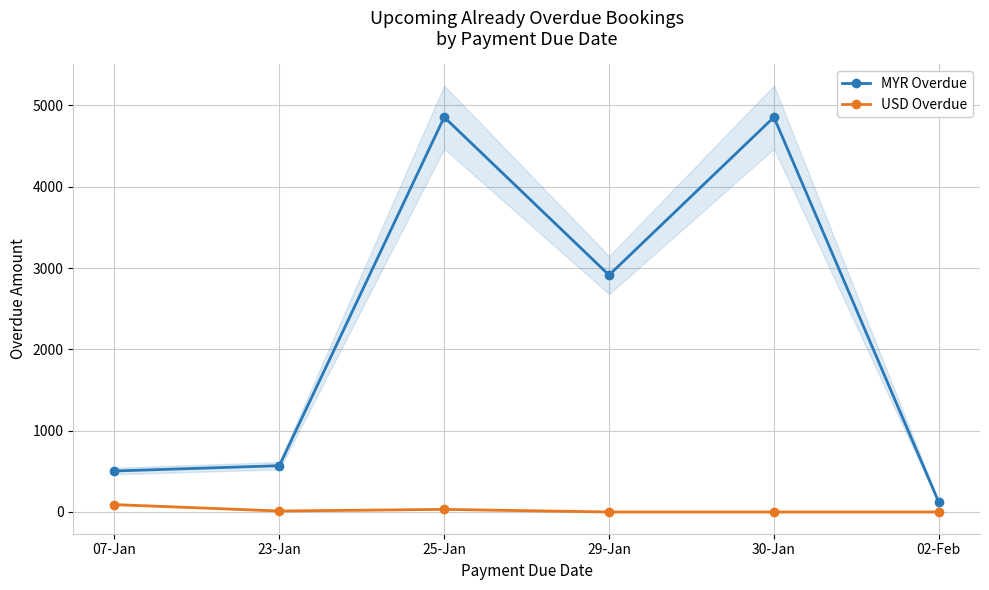

Is this an area chart (filled region under the line)?

No